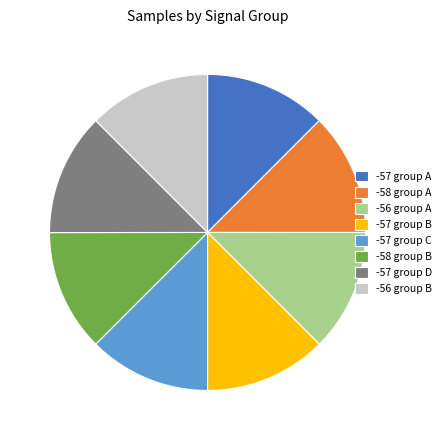

Approximately how many times larger is the value at -57 group D compared to -56 group B?

1.0